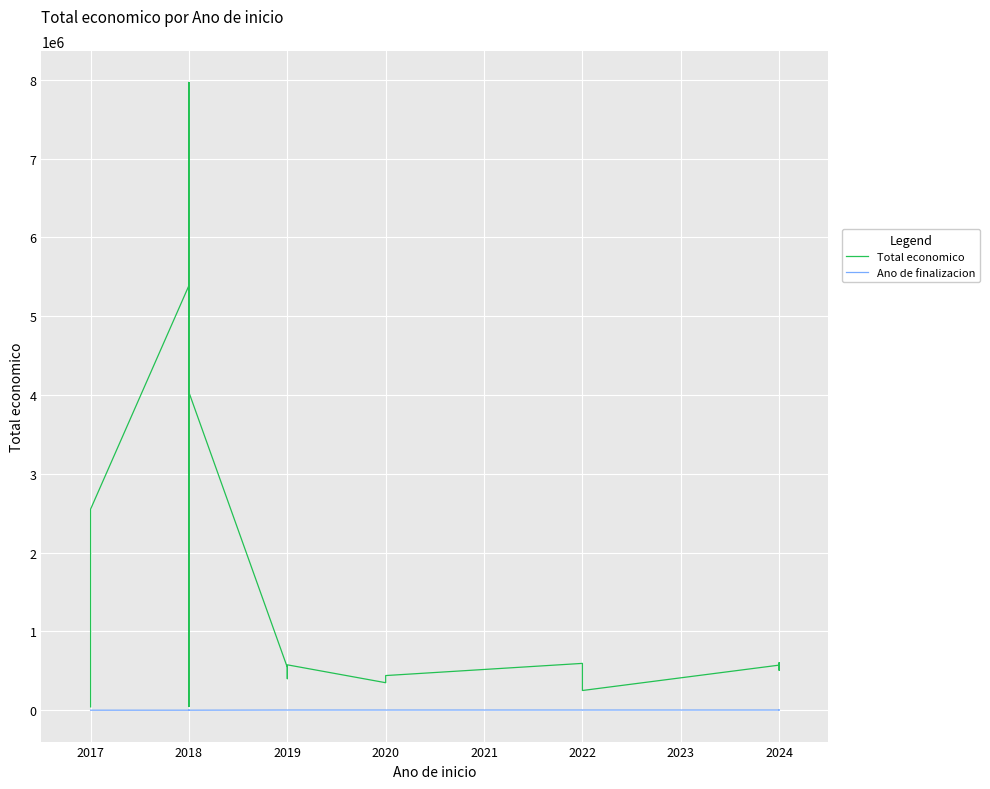

True or false: Total economico has a value of 631115 at 2022.

False